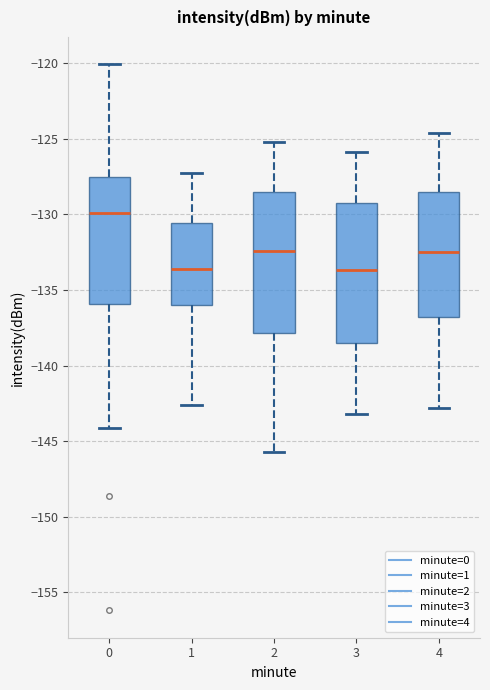

Reading left to right, read every box against the y-axis: the position of its median line, the range the box covers, and the ends of its whiskers. The values are not printed on the chart, so give them approximately, as read against the axis.

0: median -130.0, box -136.0 to -127.5, whiskers -144.0 to -120.0
1: median -133.5, box -136.0 to -130.5, whiskers -142.5 to -127.5
2: median -132.5, box -138.0 to -128.5, whiskers -145.5 to -125.0
3: median -133.5, box -138.5 to -129.0, whiskers -143.0 to -126.0
4: median -132.5, box -137.0 to -128.5, whiskers -143.0 to -124.5